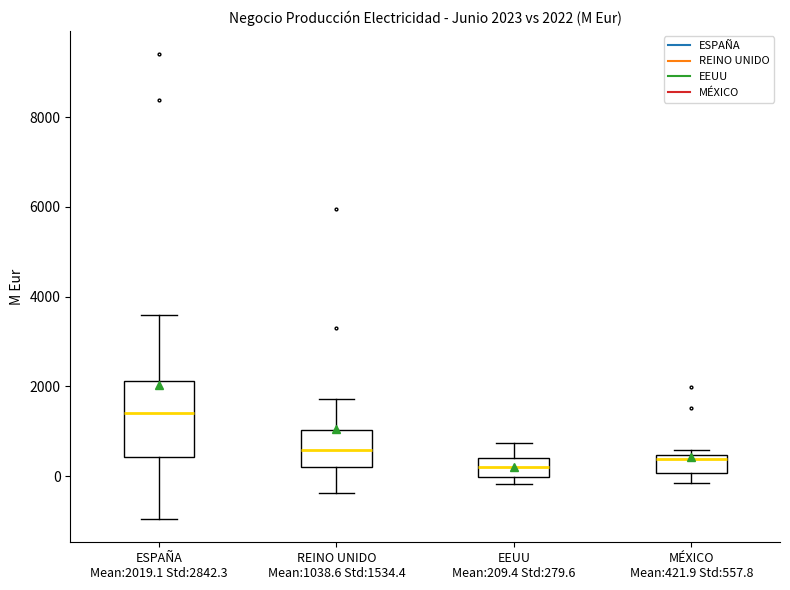

Which box is the tallest, from its lower edge to its upper edge?

ESPAÑA Mean:2019.1 Std:2842.3